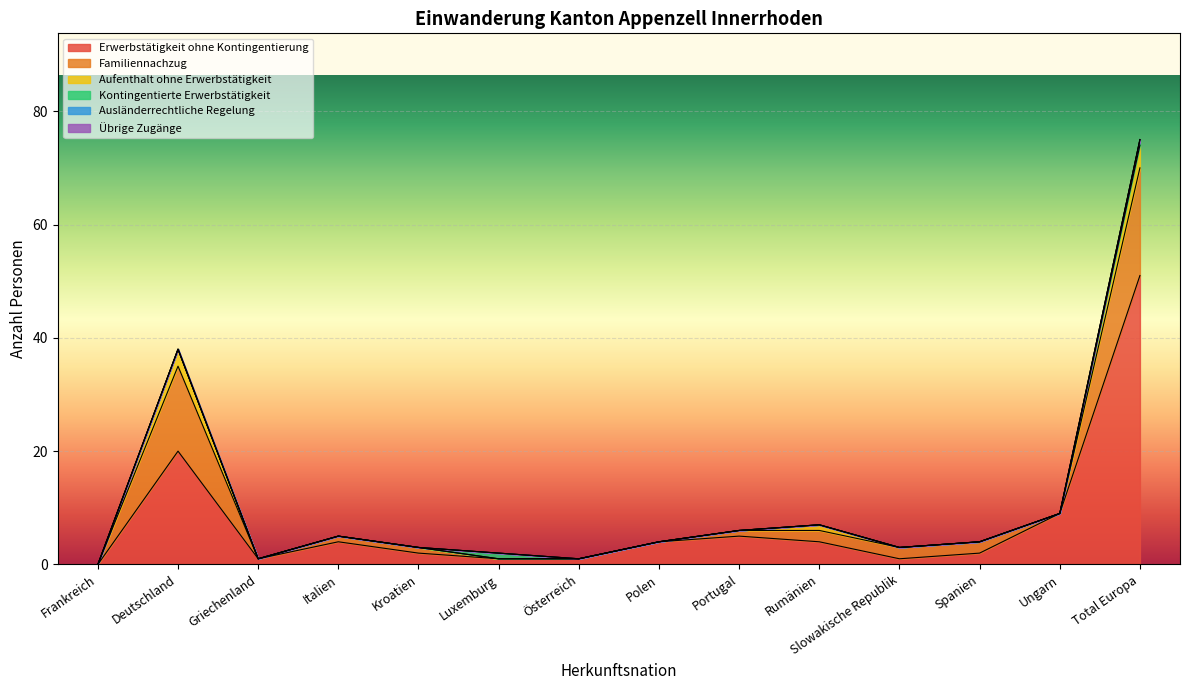

Which series has the largest total across all categories?

Erwerbstätigkeit ohne Kontingentierung